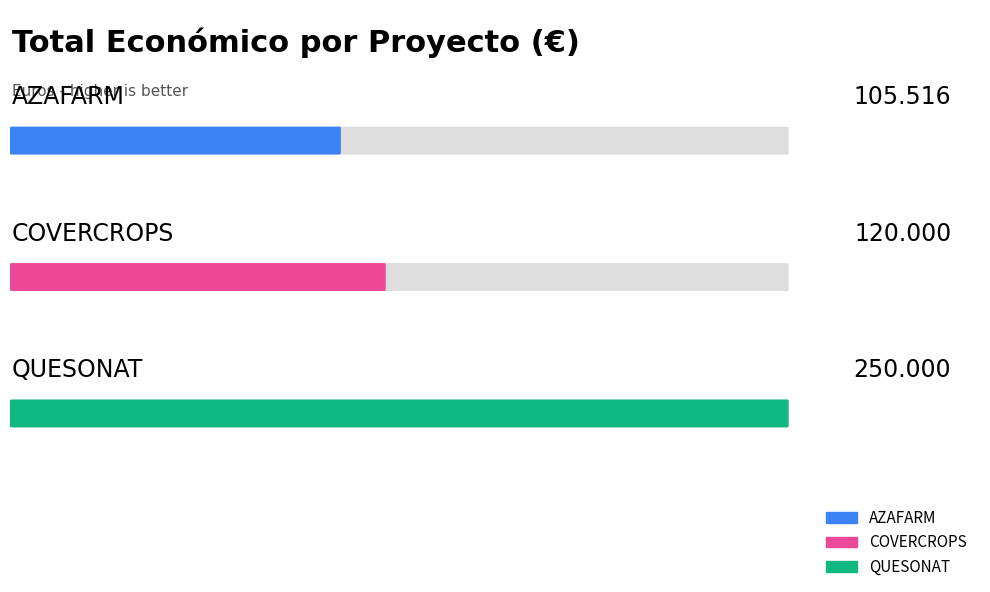

What is the difference between the maximum and minimum values?

144484